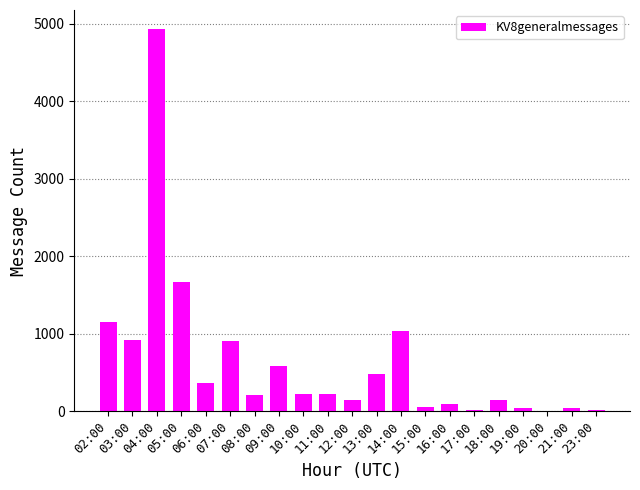

Which has a higher value, 20:00 or 06:00?

06:00